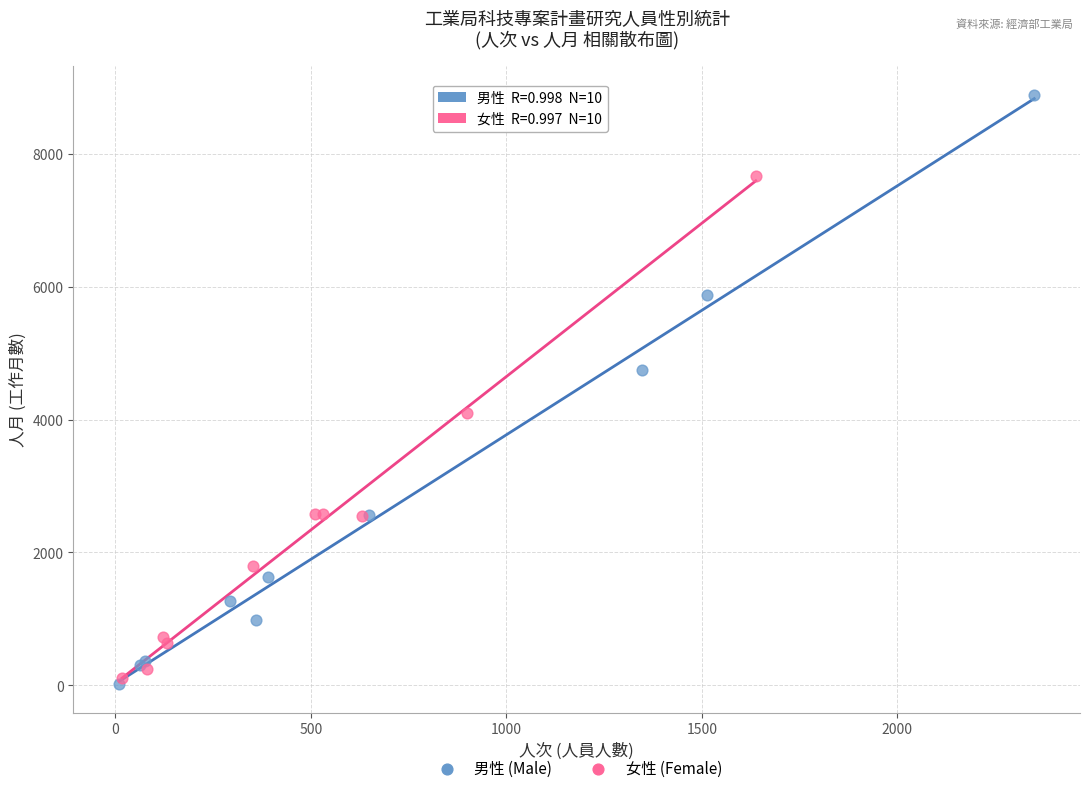

Which series has the widest spread of Y values?

男性 (Male)